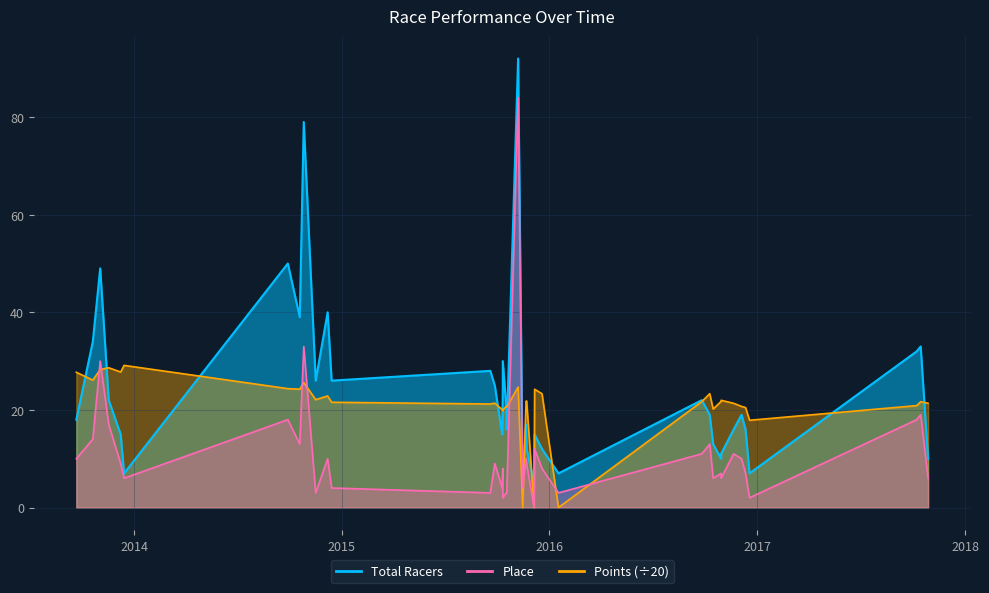

Which series has the widest spread of values?

Total Racers